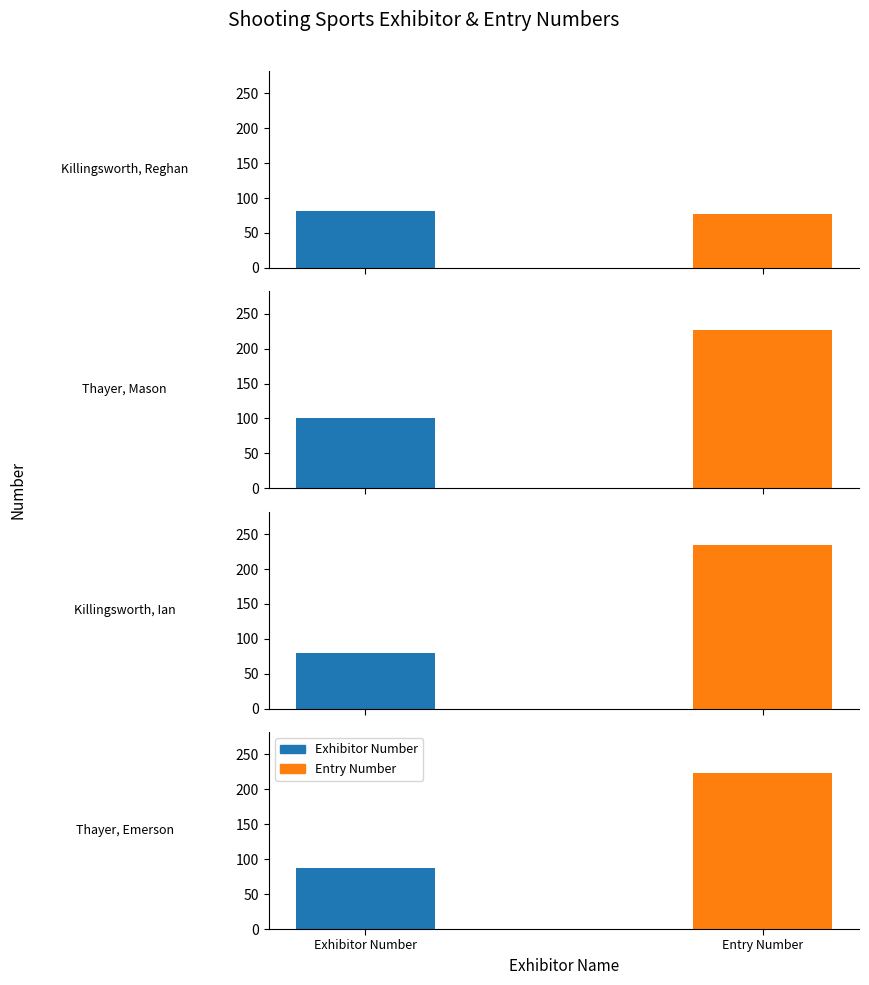

At how many categories does at least one series exceed 84?

3